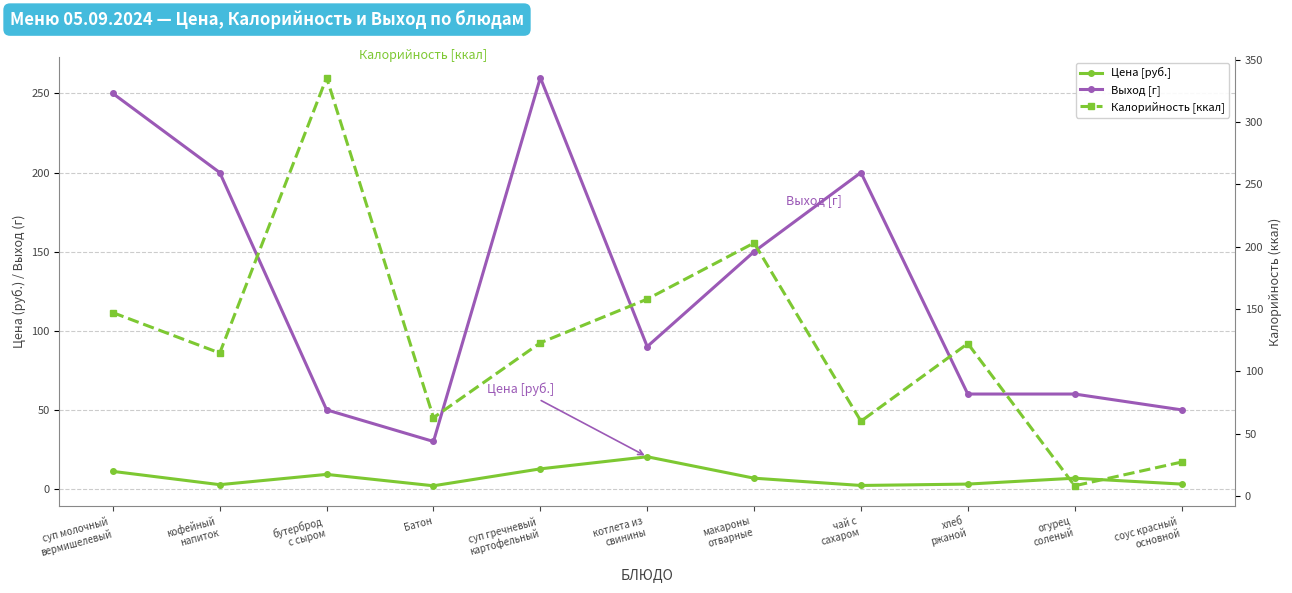

List the labels in order of Калорийность [ккал] value, largest first.

бутерброд
с сыром, макароны
отварные, котлета из
свинины, суп молочный
вермишелевый, суп гречневый
картофельный, хлеб
ржаной, кофейный
напиток, Батон, чай с
сахаром, соус красный
основной, огурец
соленый